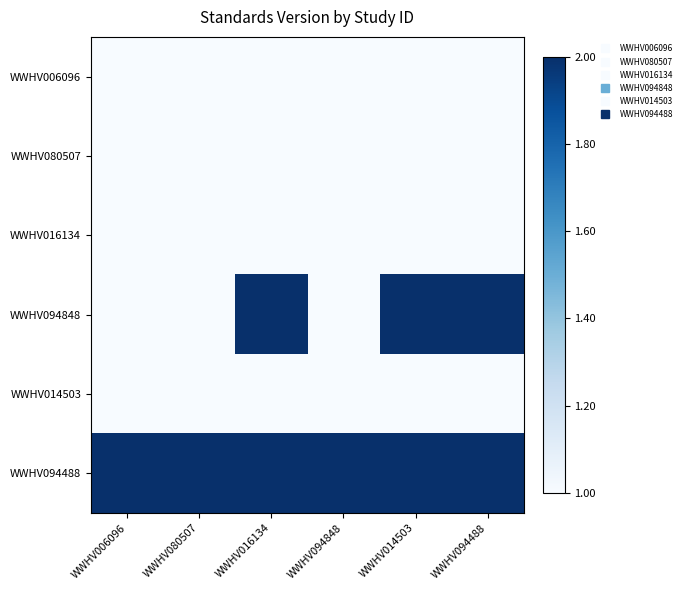

Reading left to right, extract all data points from this chart.

WWHV006096: WWHV006096=0	WWHV080507=0	WWHV016134=0	WWHV094848=0	WWHV014503=0	WWHV094488=0
WWHV080507: WWHV006096=0	WWHV080507=0	WWHV016134=0	WWHV094848=0	WWHV014503=0	WWHV094488=0
WWHV016134: WWHV006096=0	WWHV080507=0	WWHV016134=0	WWHV094848=0	WWHV014503=0	WWHV094488=0
WWHV094848: WWHV006096=0	WWHV080507=0	WWHV016134=1	WWHV094848=0	WWHV014503=1	WWHV094488=1
WWHV014503: WWHV006096=0	WWHV080507=0	WWHV016134=0	WWHV094848=0	WWHV014503=0	WWHV094488=0
WWHV094488: WWHV006096=1	WWHV080507=1	WWHV016134=1	WWHV094848=1	WWHV014503=1	WWHV094488=1